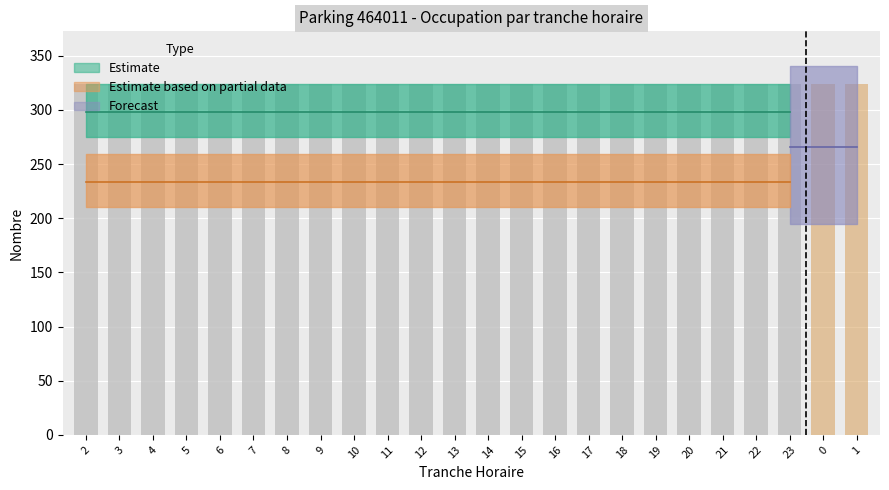

What is the maximum value shown in the chart?

324